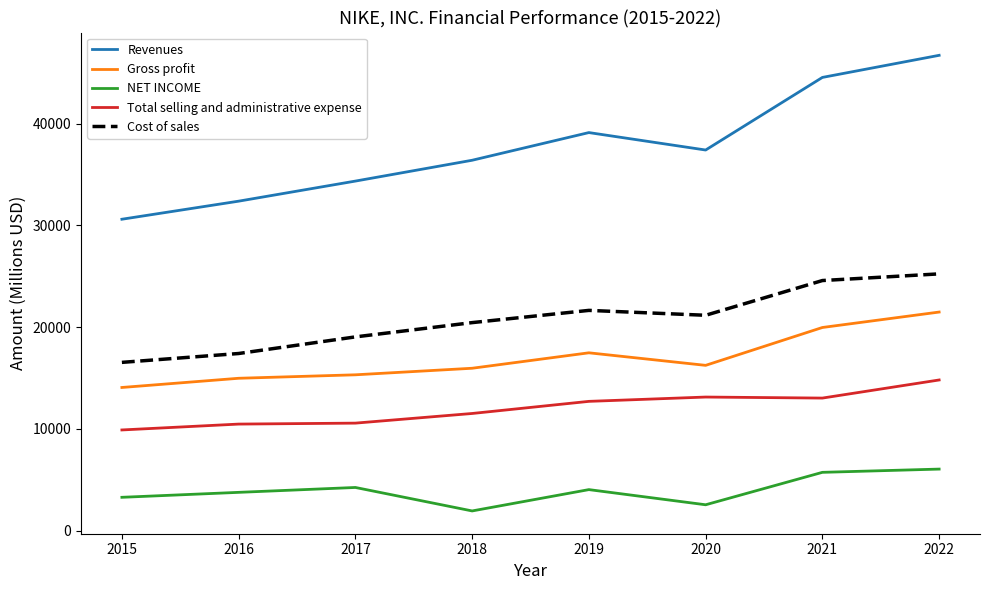

In Total selling and administrative expense, how many points are higher than both neighbors (excluding endpoints)?

1